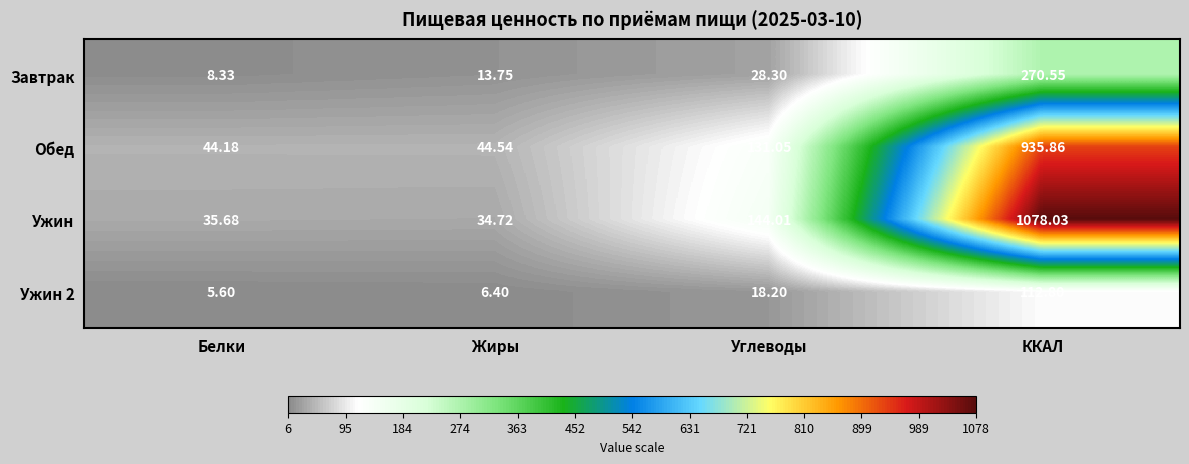

At which category is the sum across all series the highest?

ККАЛ